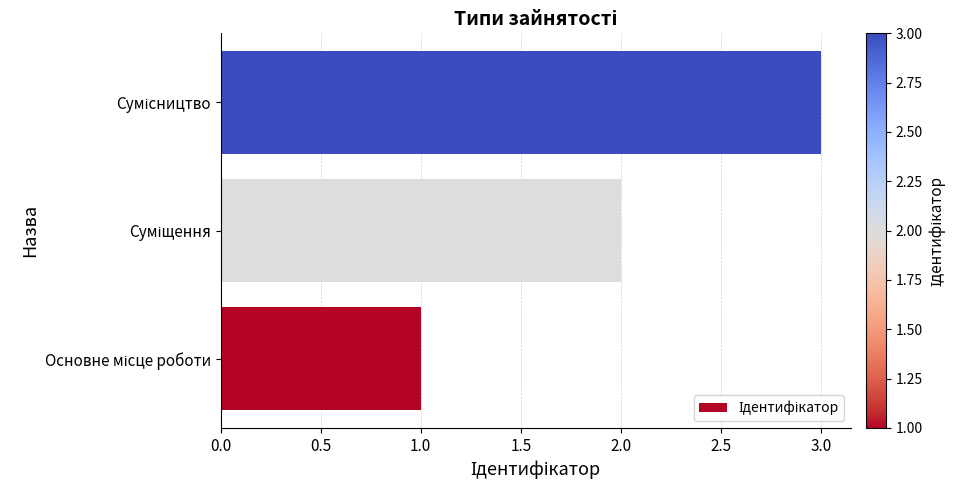

What is the sum of all values?

6